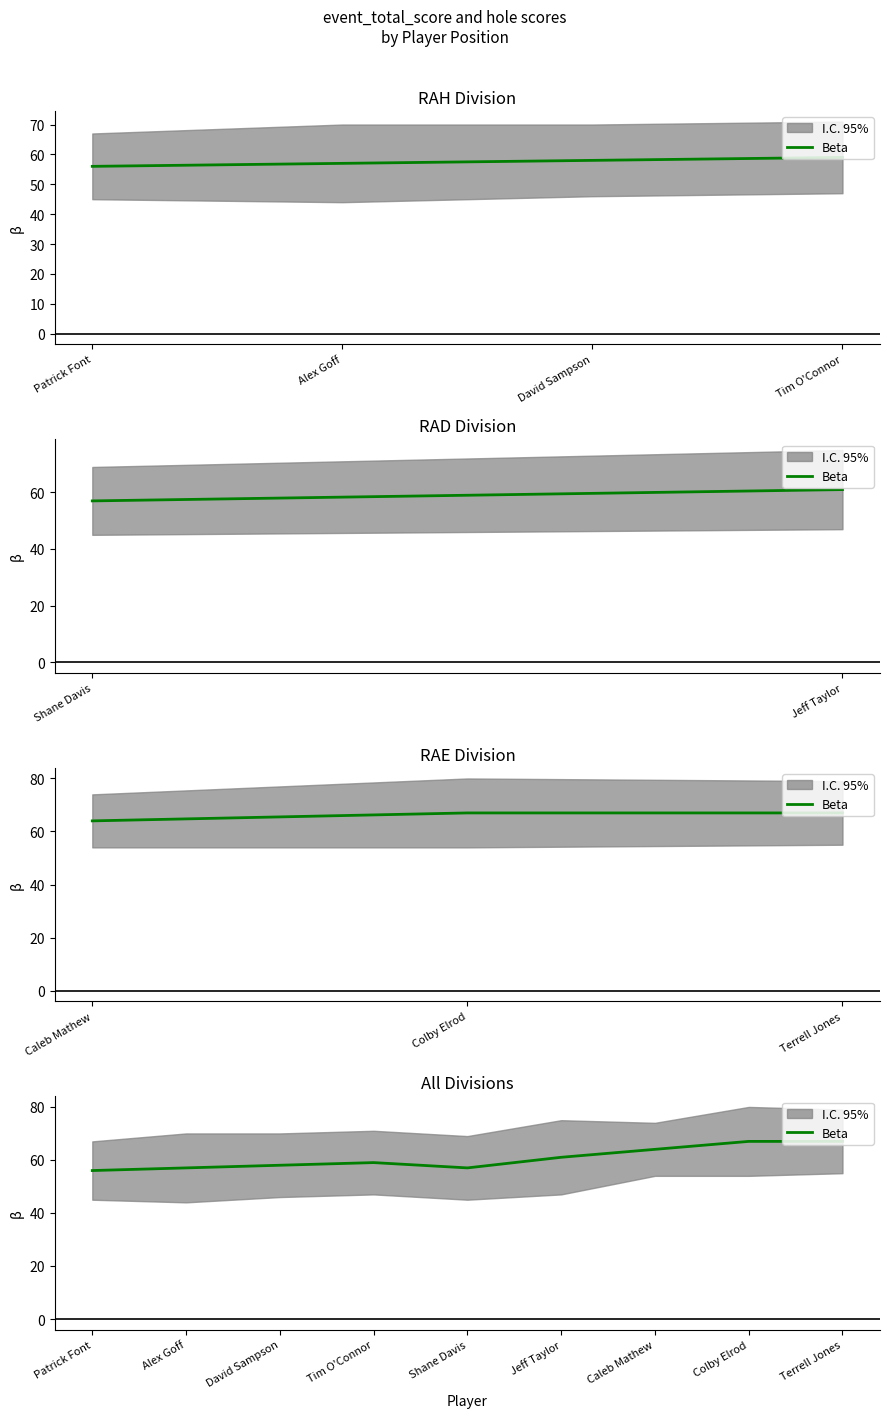

How many points are lower than both their immediate neighbors (excluding endpoints)?

1